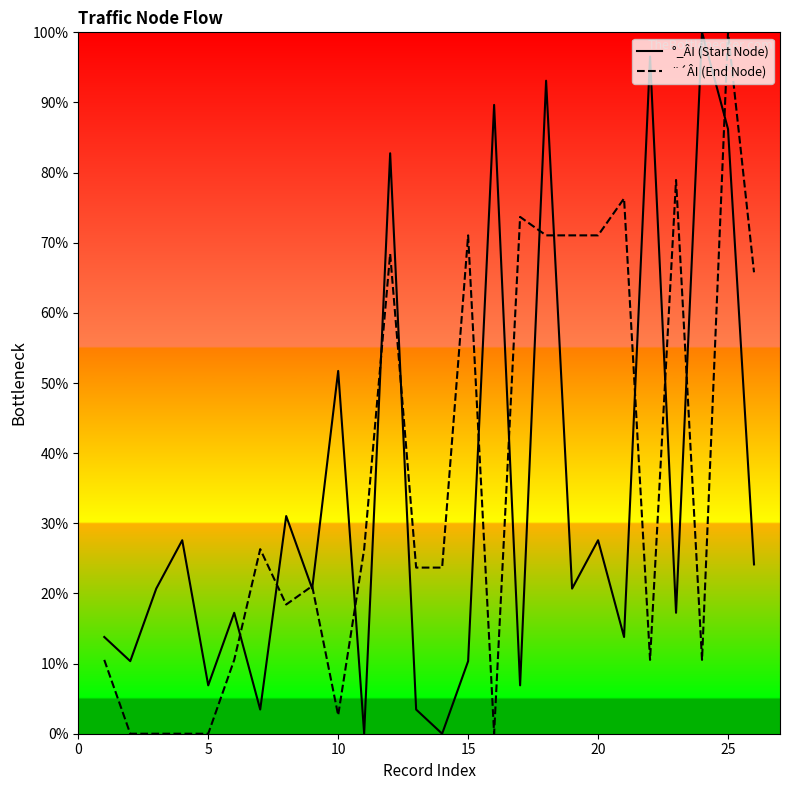

What is the greatest value displayed?

100.0